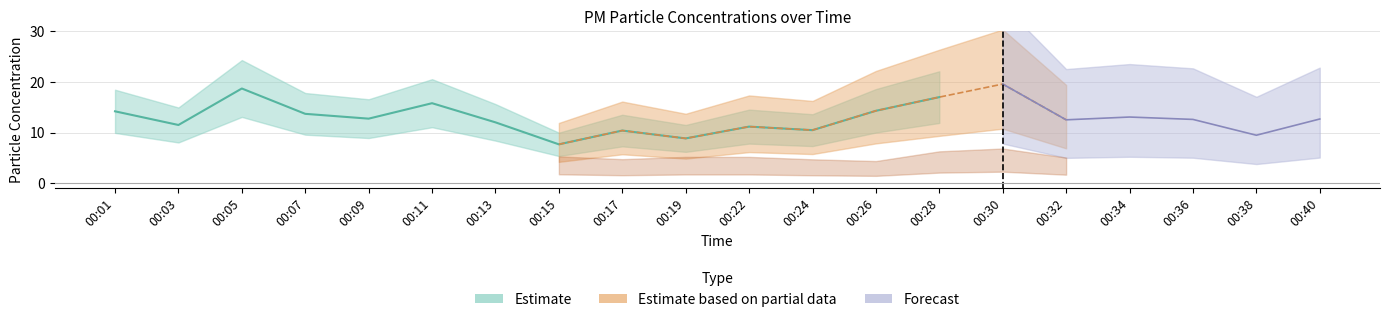

What is the approximate value of P1 at 00:11?

15.8